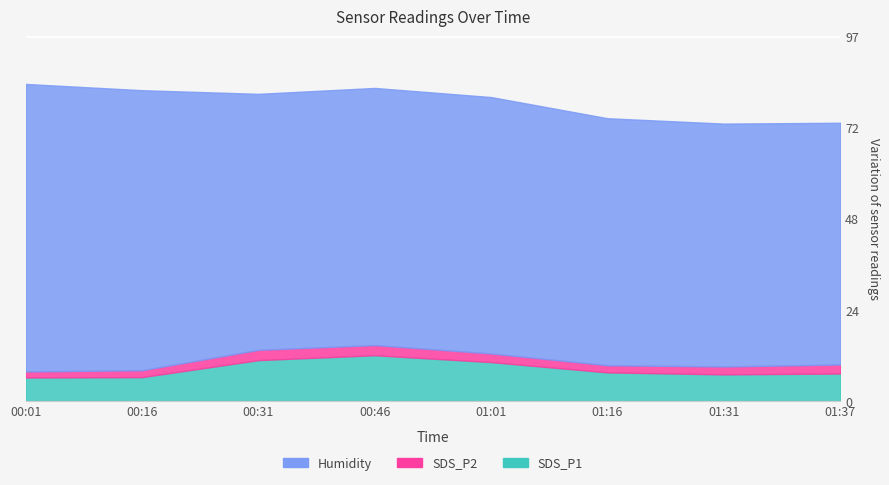

True or false: SDS_P1 and SDS_P2 intersect in this chart.

False